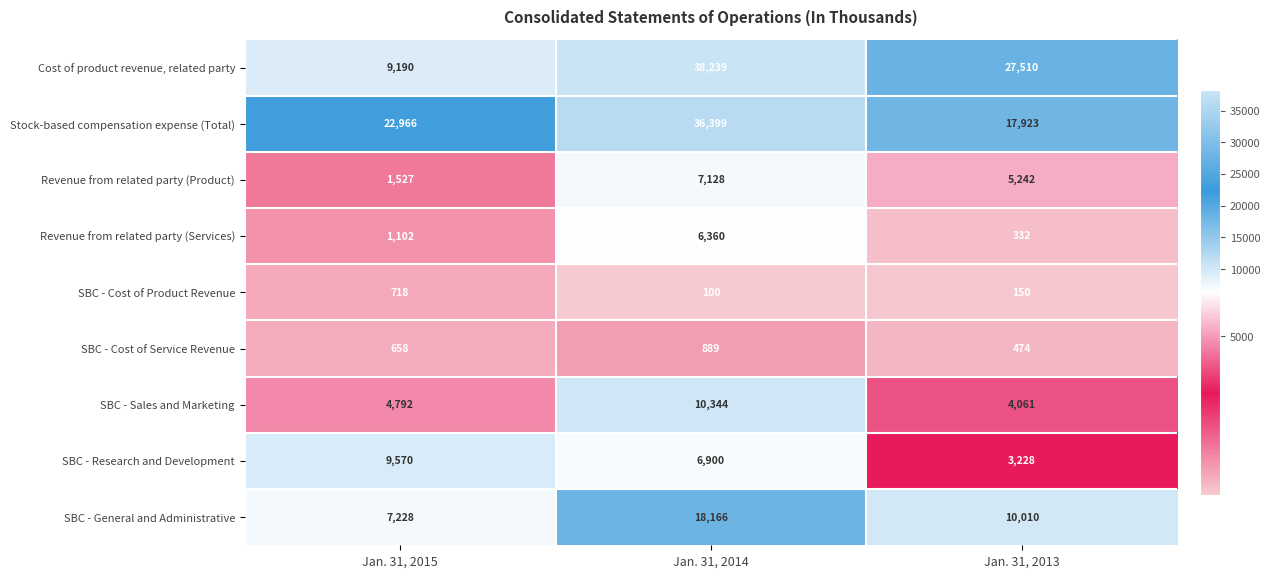

Where is Revenue from related party (Services) nearest to the value 3346?

Jan. 31, 2015